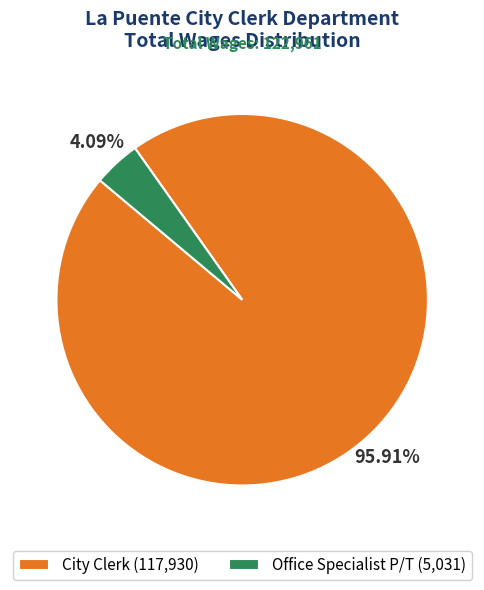

To the nearest percent, what percentage of the pie is City Clerk?

96%